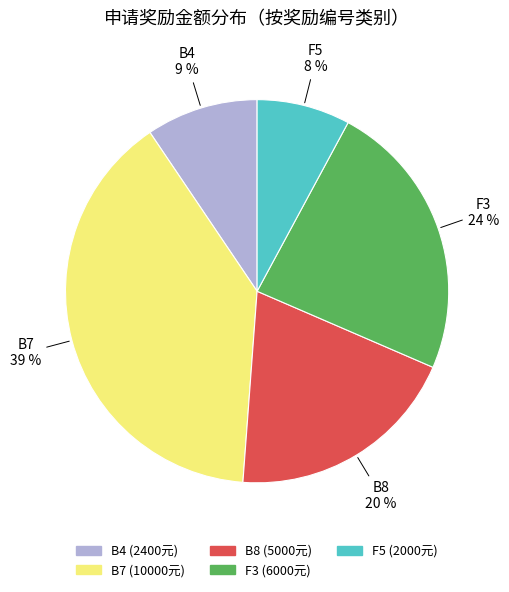

To the nearest percent, what is the difference between the largest and smallest slice percentages?

31%